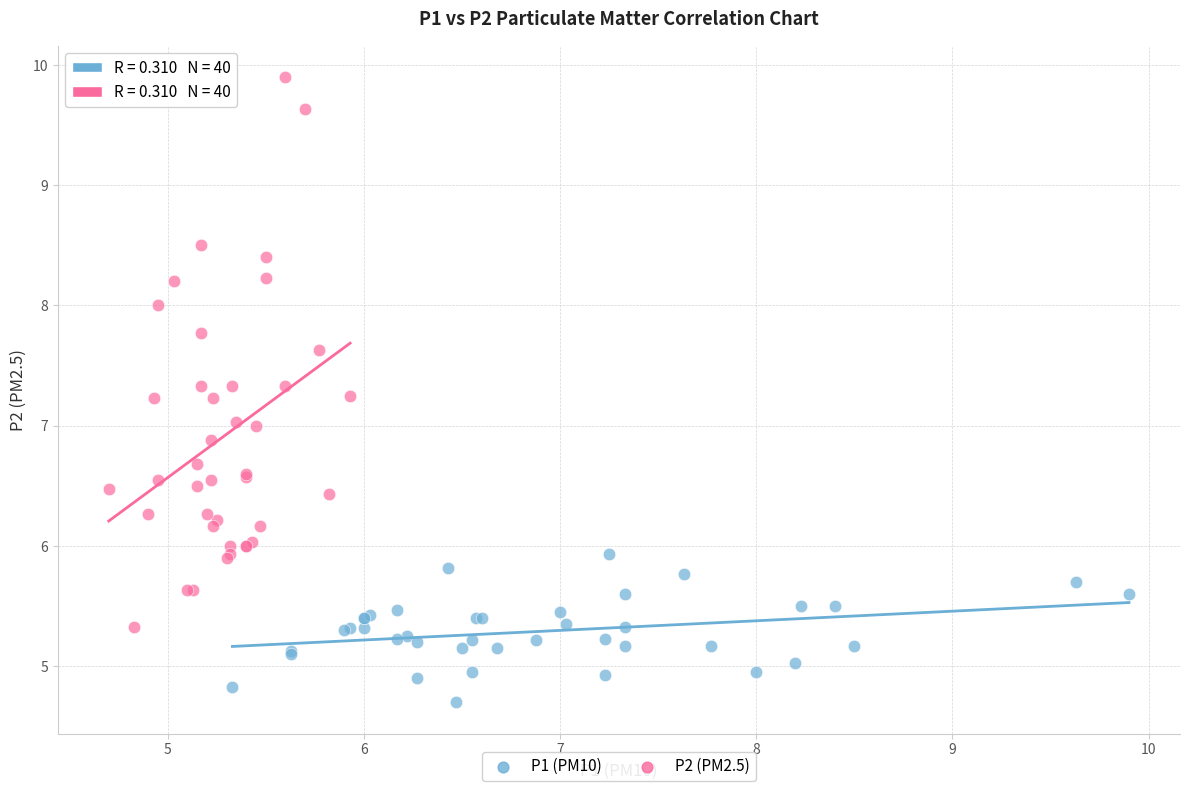

Which series contains the lowest Y value?

P1 (PM10)